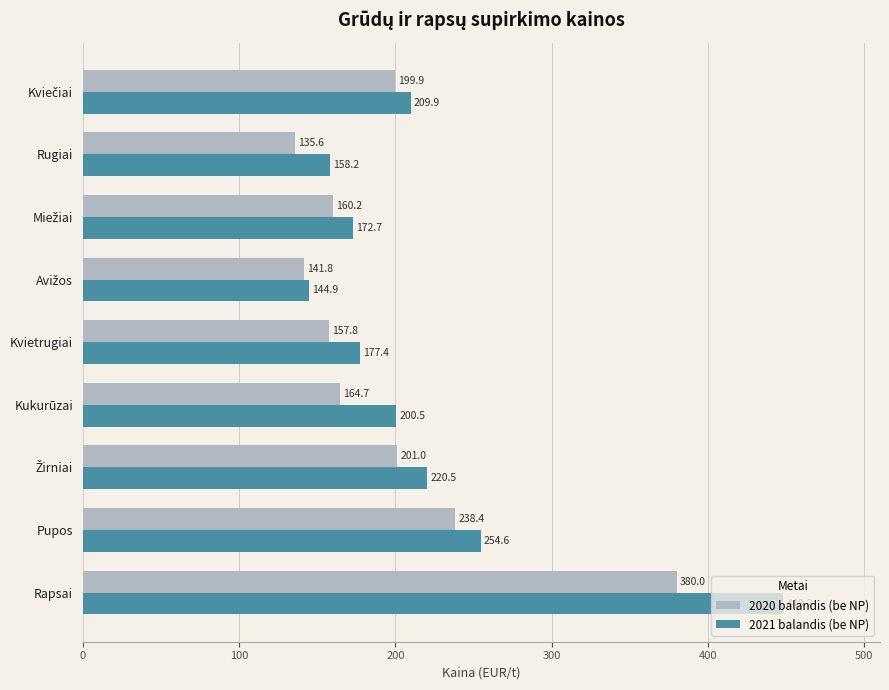

What is the difference between the maximum and minimum values in the 2020 balandis (be NP) series?

244.4